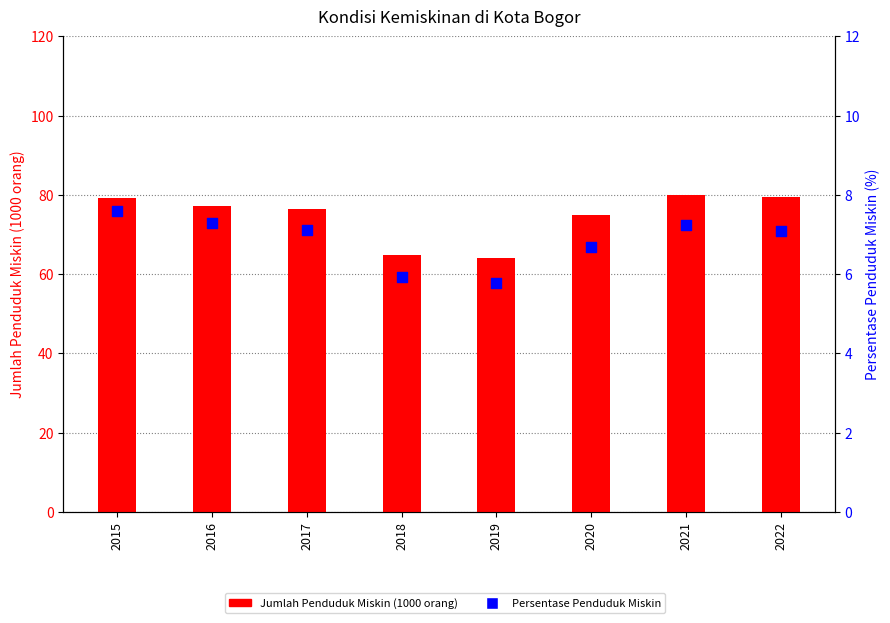

What are all the series names shown in the legend?

Jumlah Penduduk Miskin (1000 orang), Persentase Penduduk Miskin